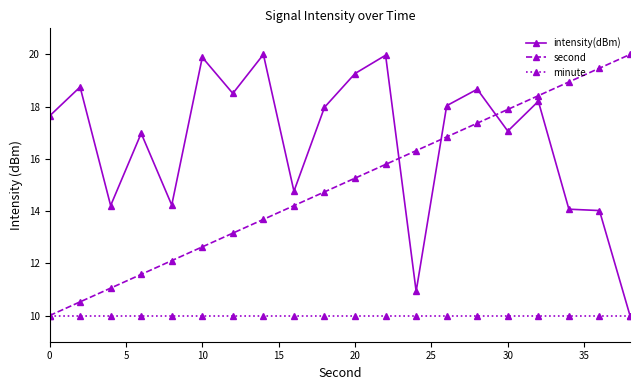

True or false: intensity(dBm) and second cross at least once.

True